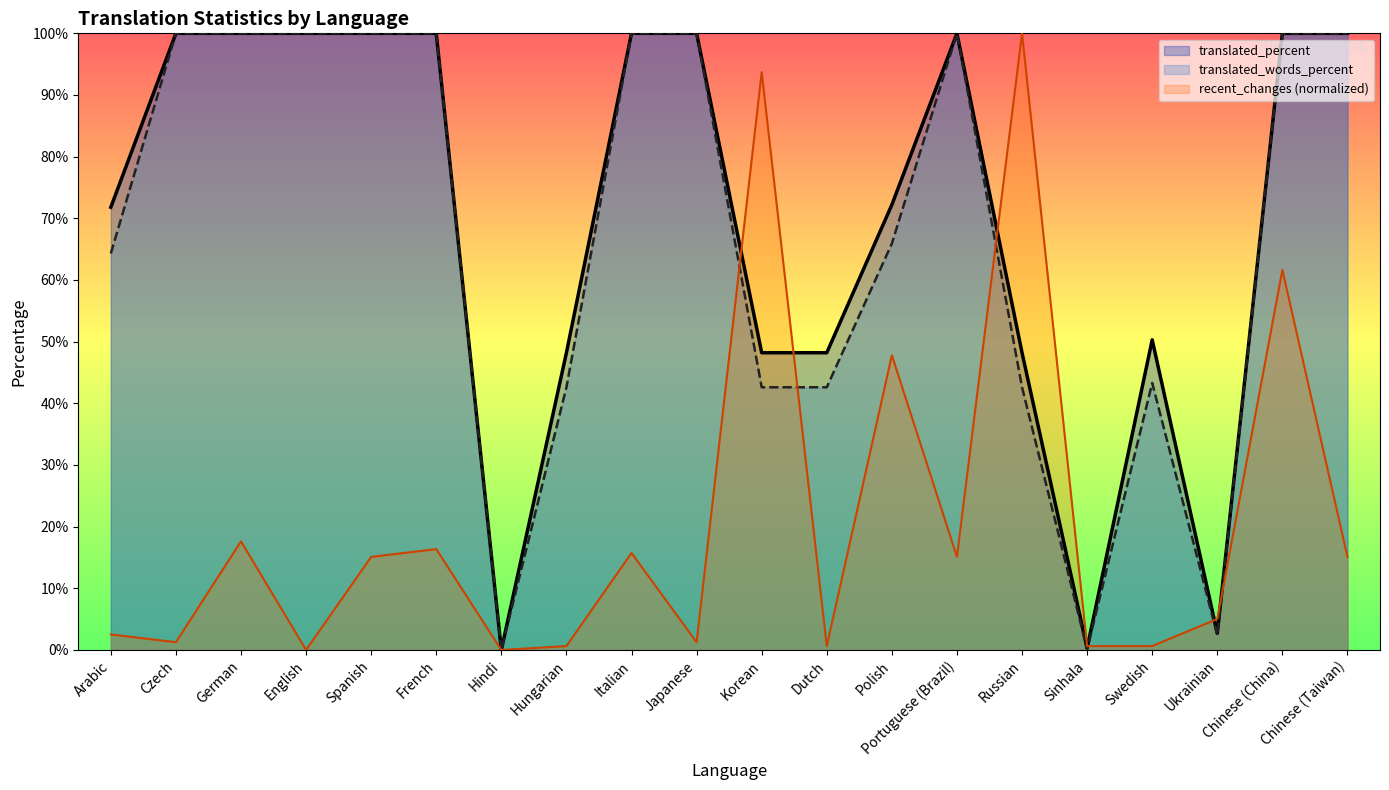

Which series has the largest total across all categories?

translated_percent